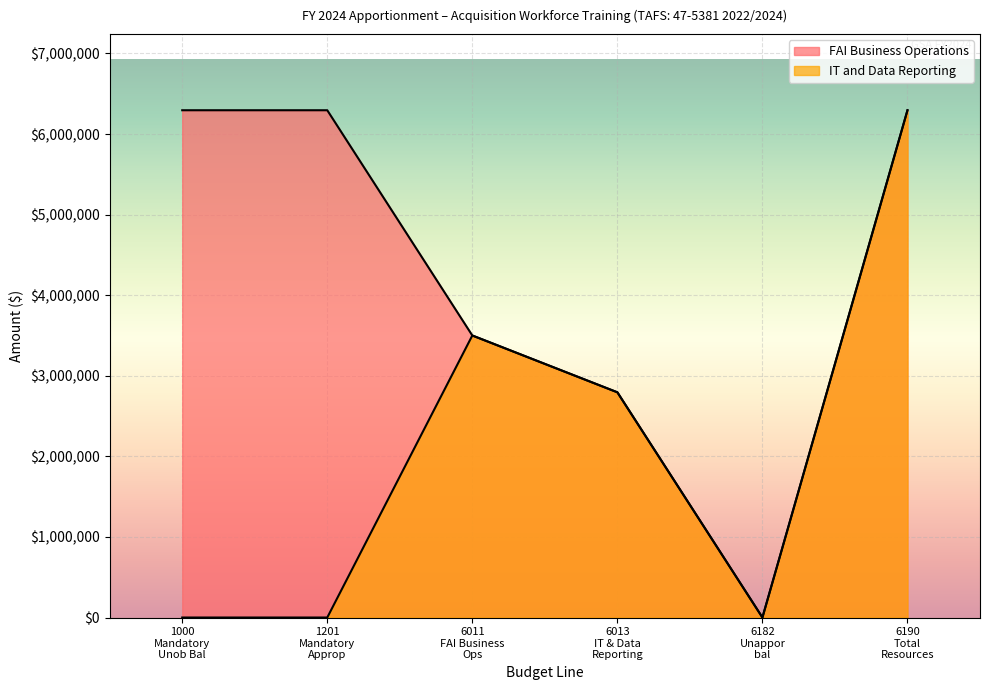

Rank the series at 6190 from highest to lowest value.

FAI Business Operations, Information Technology and Data Reporting